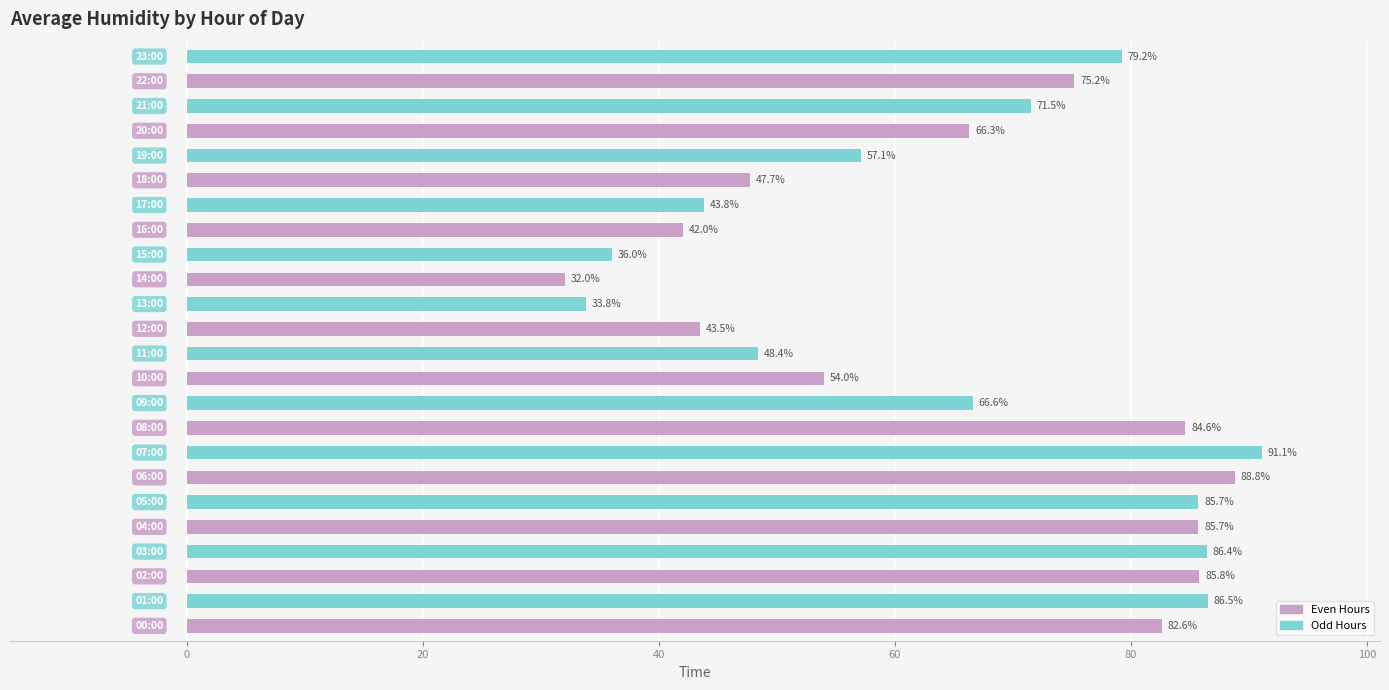

What is the smallest value displayed?

32.0